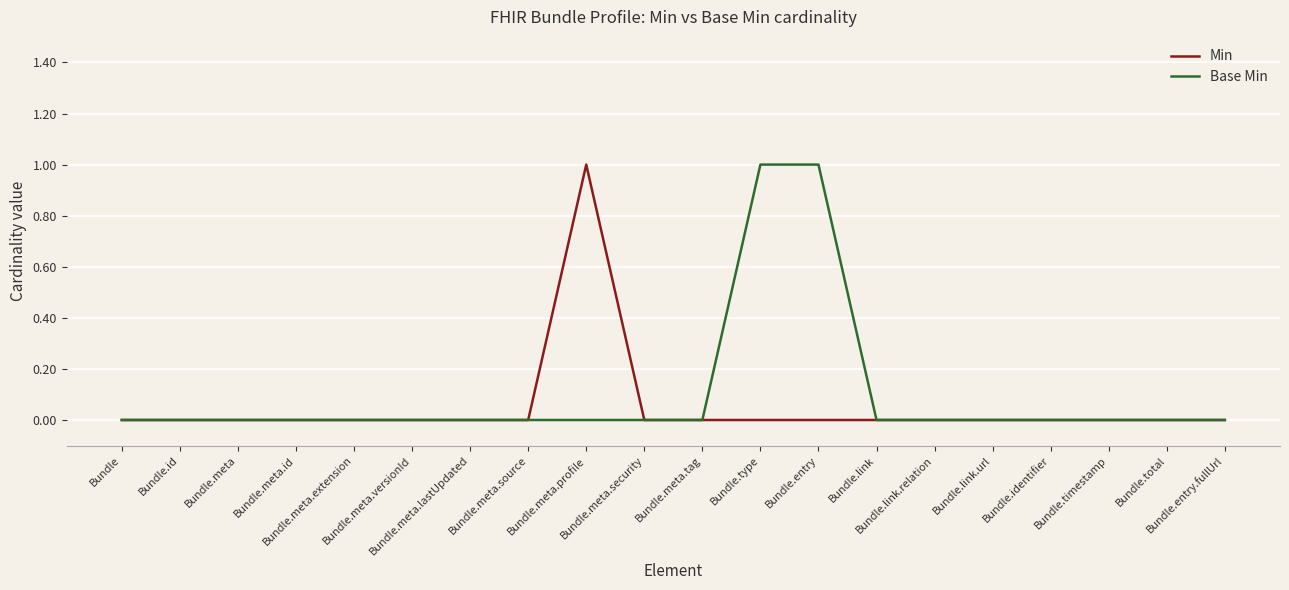

Where is the first local maximum for Min?

Bundle.meta.profile